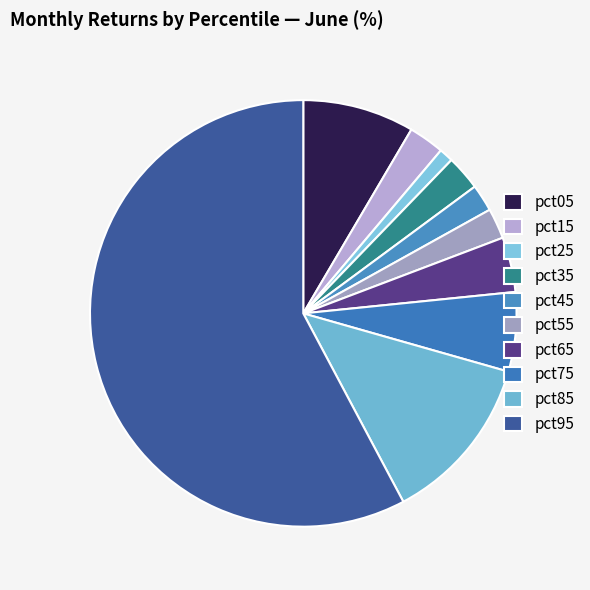

To the nearest percent, what percentage of the pie is pct55?

2%